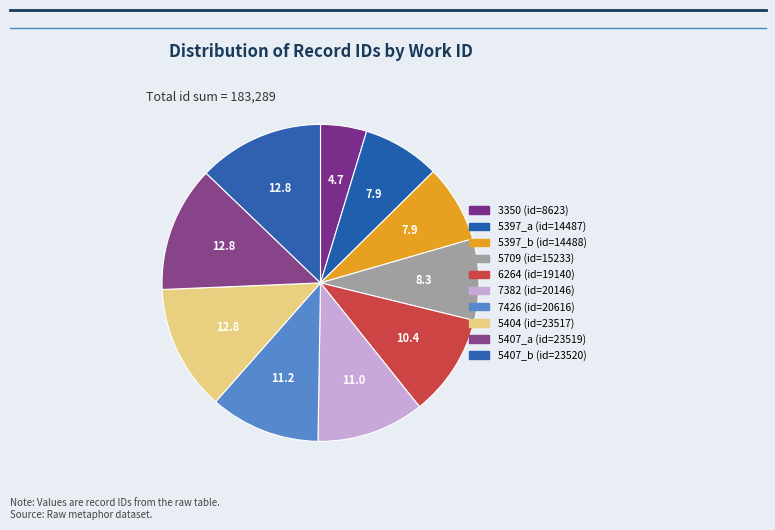

What is the change in value from 5397_a to 5709?

+746